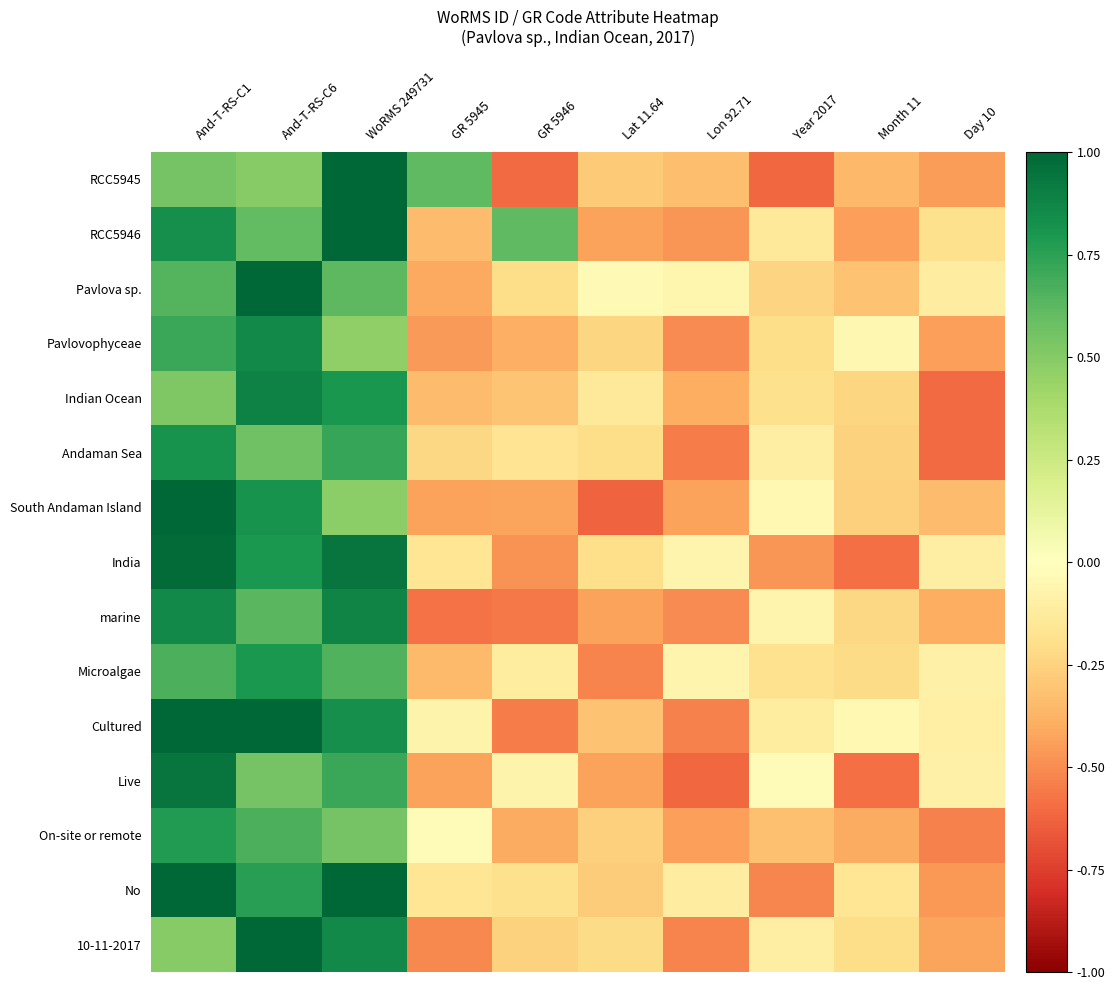

How many distinct data groups are displayed?

15